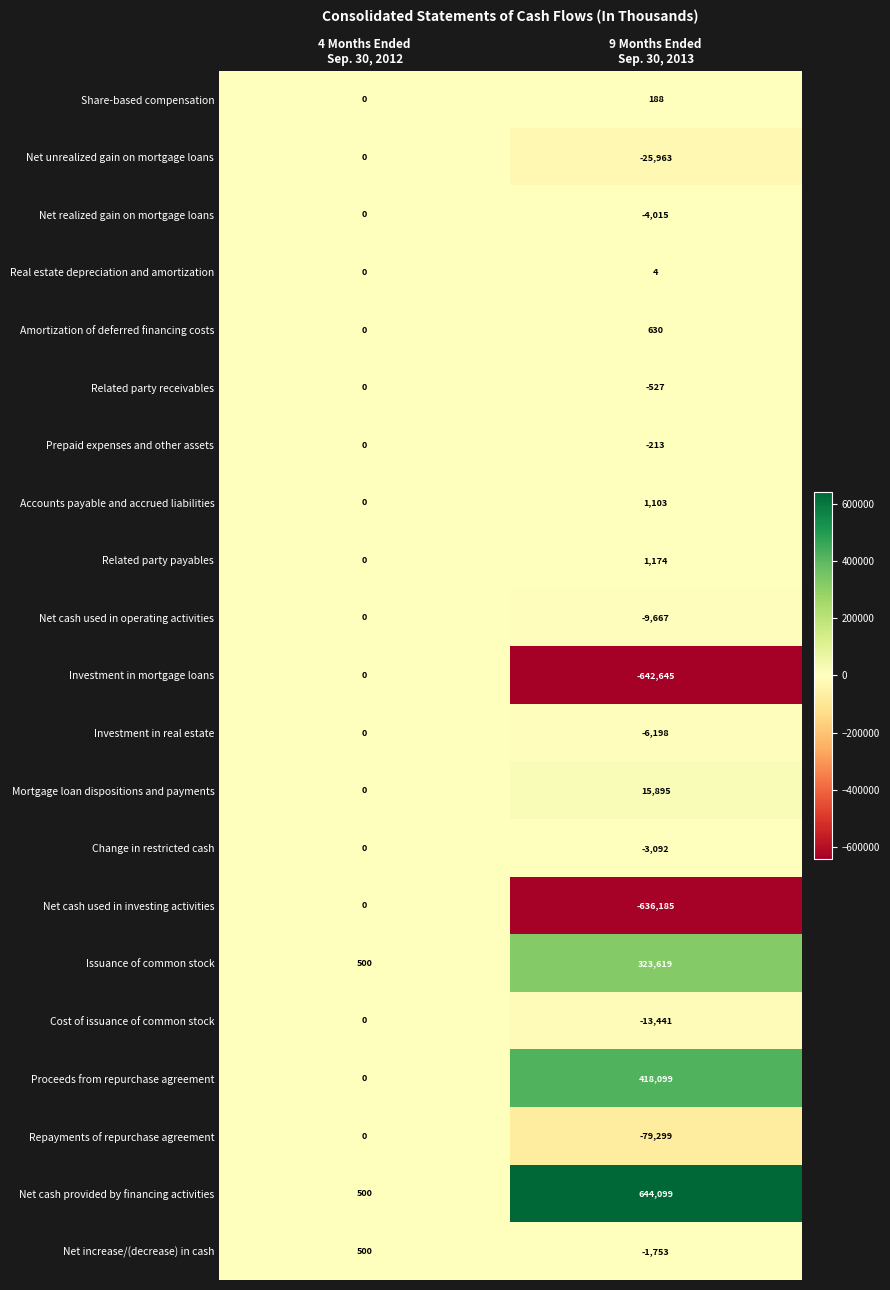

What is the average value of the Cost of issuance of common stock series?

-6720